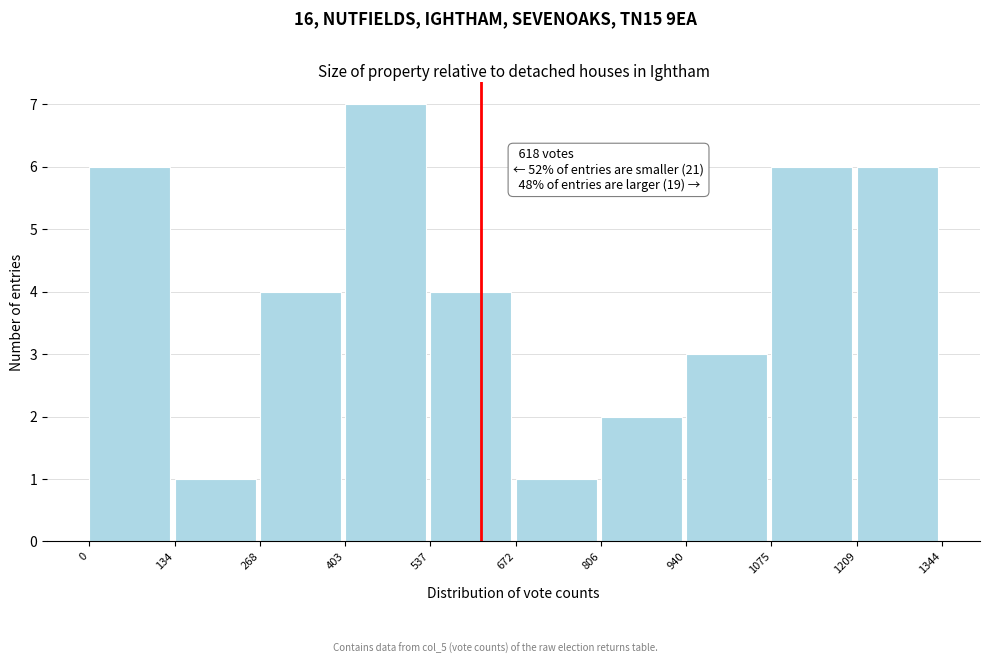

Which range on the x-axis has the tallest bar?

403 to 537